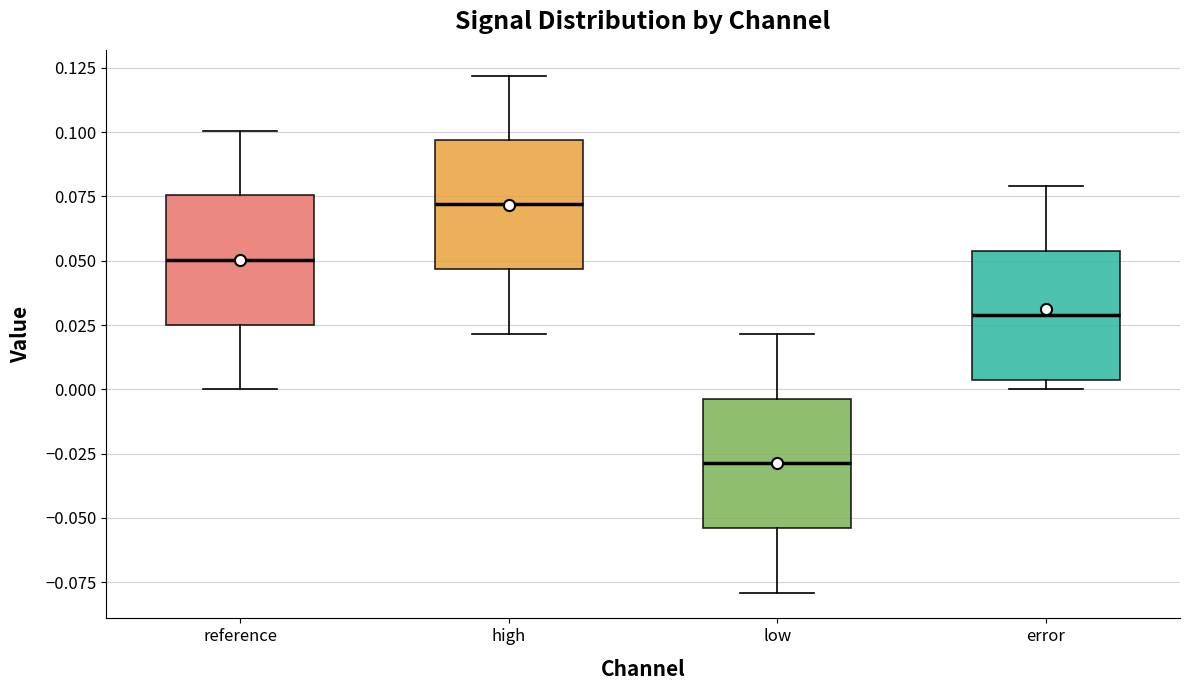

Where is the lower edge of the box for high on the y-axis? The values are not printed on the chart, so give them approximately, as read against the axis.

0.045